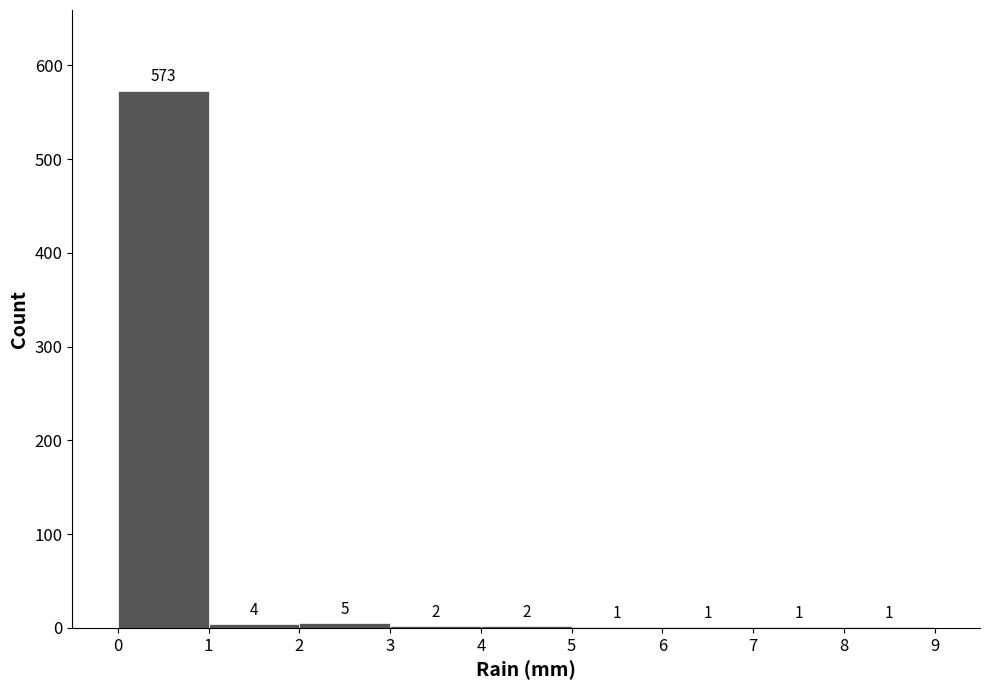

Over which range of the x-axis is the bar tallest?

0 to 1